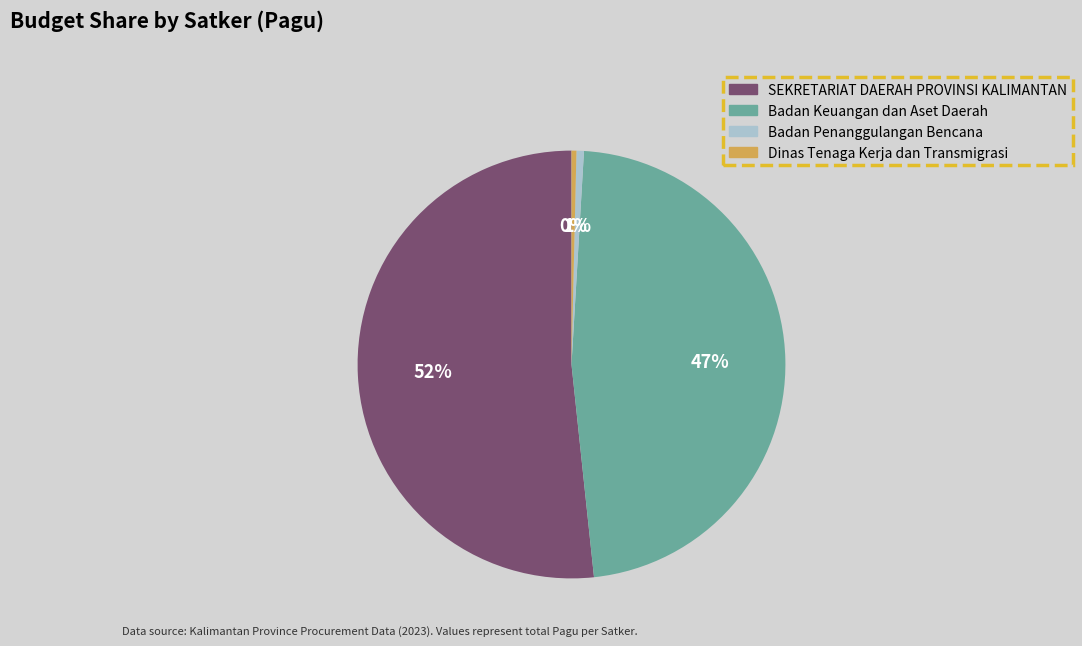

Do SEKRETARIAT DAERAH PROVINSI KALIMANTAN and Dinas Tenaga Kerja dan Transmigrasi together represent more than half of the pie?

Yes